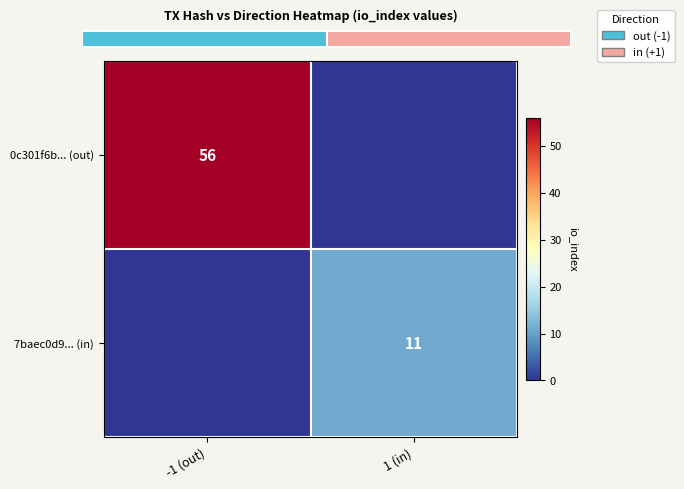

Is the value of 7baec0d9... (in) at 1 (in) greater than the value of 0c301f6b... (out) at -1 (out)?

No